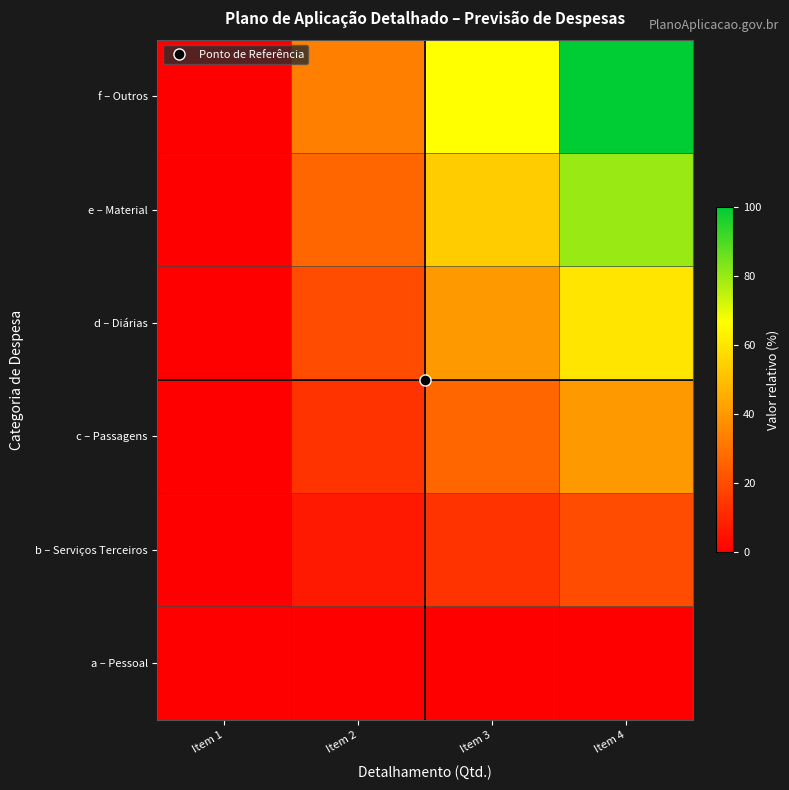

Reading left to right, list all the values displayed in this chart.

a – Pessoal: Item 1=0.0	Item 2=0.0	Item 3=0.0	Item 4=0.0
b – Serviços Terceiros: Item 1=0.0	Item 2=6.7	Item 3=13.3	Item 4=20.0
c – Passagens: Item 1=0.0	Item 2=13.3	Item 3=26.7	Item 4=40.0
d – Diárias: Item 1=0.0	Item 2=20.0	Item 3=40.0	Item 4=60.0
e – Material: Item 1=0.0	Item 2=26.7	Item 3=53.3	Item 4=80.0
f – Outros: Item 1=0.0	Item 2=33.3	Item 3=66.7	Item 4=100.0